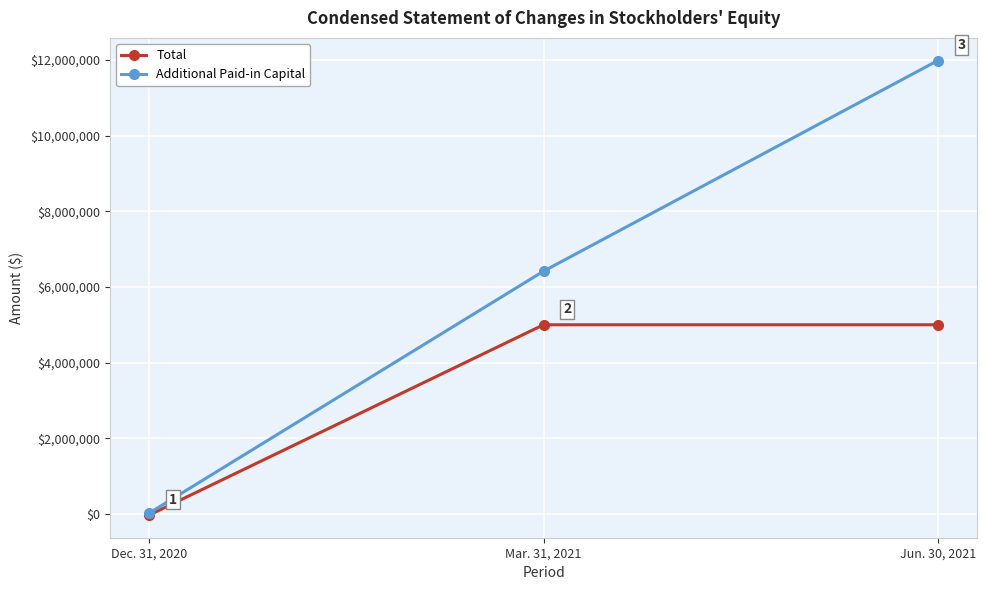

At Dec. 31, 2020, list the series in order from largest to smallest.

Additional Paid-in Capital, Total